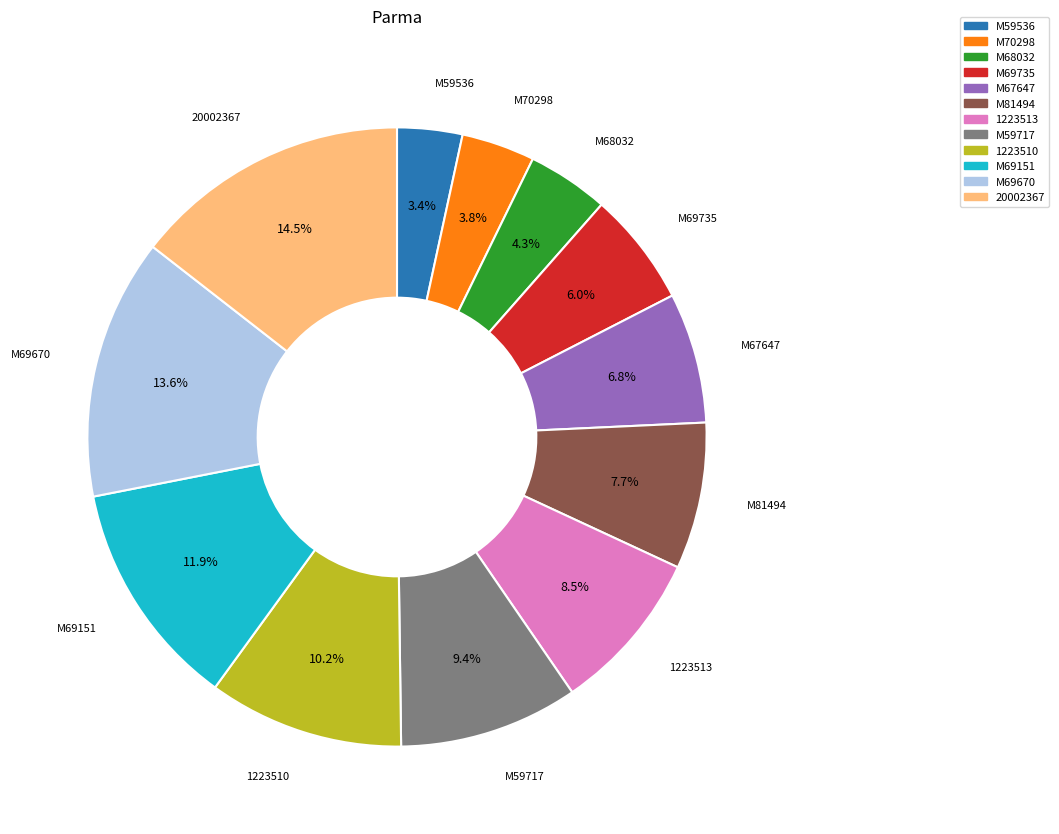

How many segments does this pie chart have?

12